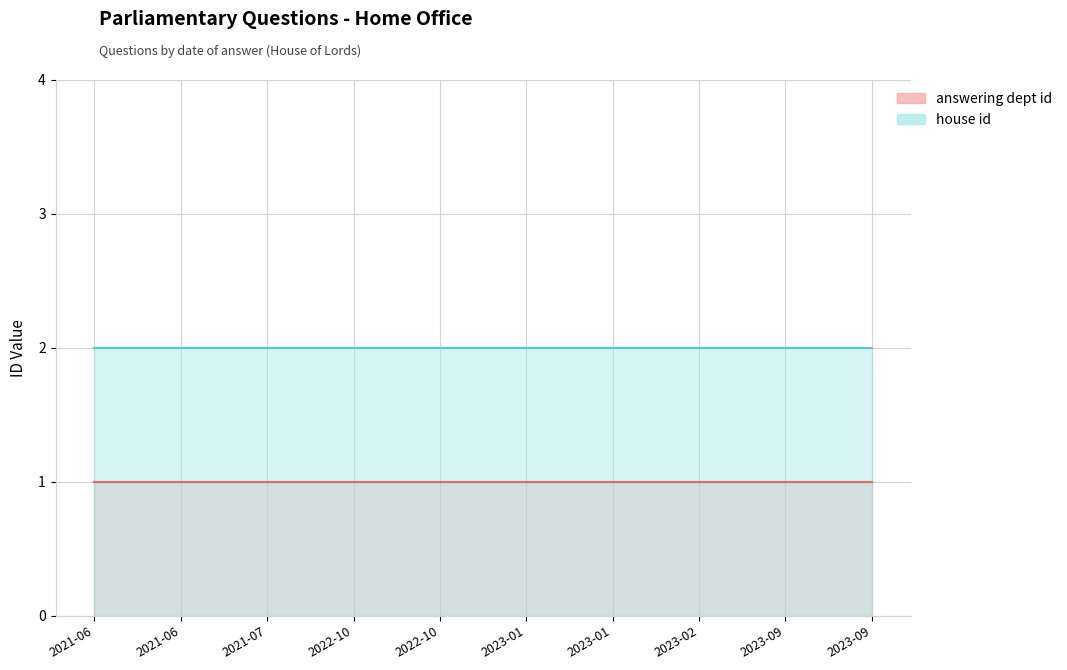

What is the sum of all answering dept id values?

10